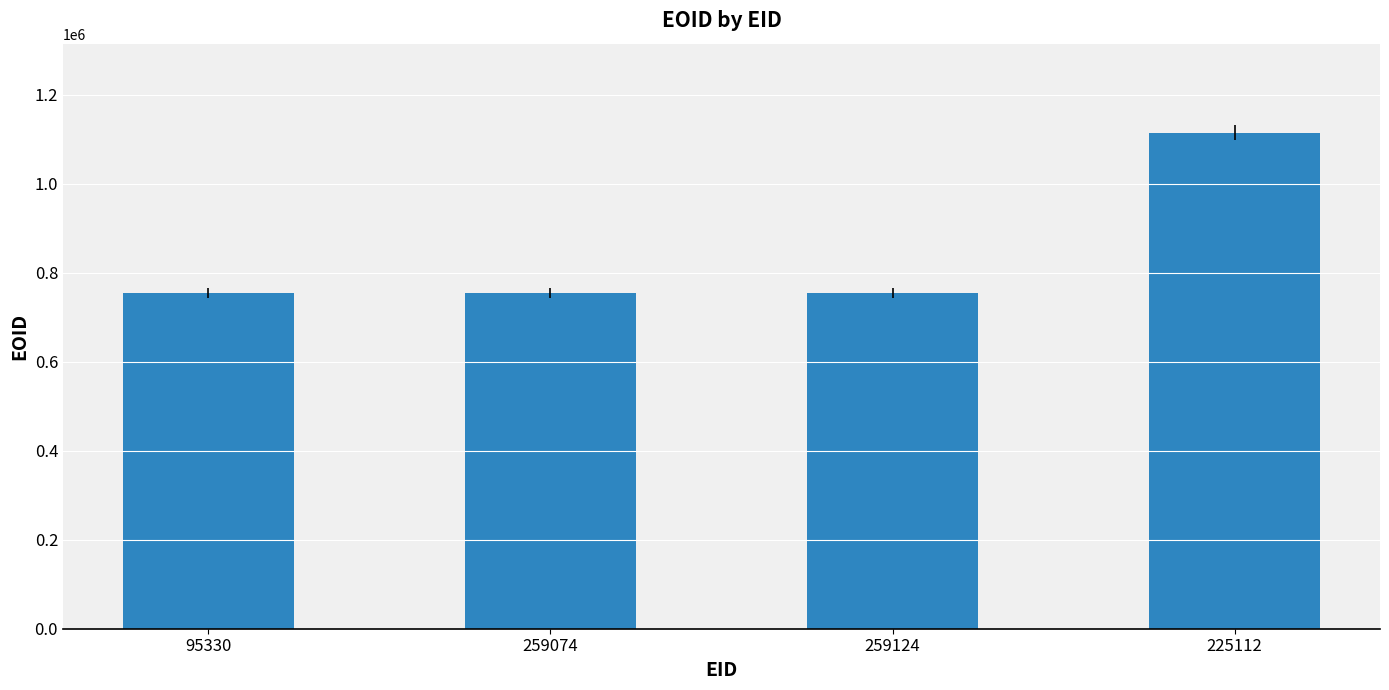

What is the label of the 2nd bar from the left?

259074